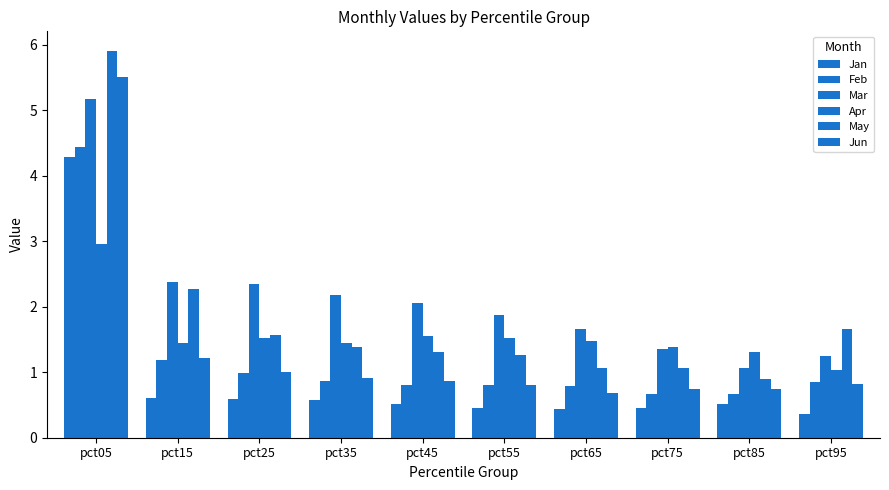

Reading left to right, transcribe all the data shown in this chart.

Jan: pct05=4.3	pct15=0.6	pct25=0.6	pct35=0.6	pct45=0.5	pct55=0.5	pct65=0.4	pct75=0.5	pct85=0.5	pct95=0.4
Feb: pct05=4.4	pct15=1.2	pct25=1.0	pct35=0.9	pct45=0.8	pct55=0.8	pct65=0.8	pct75=0.7	pct85=0.7	pct95=0.9
Mar: pct05=5.2	pct15=2.4	pct25=2.3	pct35=2.2	pct45=2.1	pct55=1.9	pct65=1.7	pct75=1.4	pct85=1.1	pct95=1.3
Apr: pct05=3.0	pct15=1.4	pct25=1.5	pct35=1.4	pct45=1.6	pct55=1.5	pct65=1.5	pct75=1.4	pct85=1.3	pct95=1.0
May: pct05=5.9	pct15=2.3	pct25=1.6	pct35=1.4	pct45=1.3	pct55=1.3	pct65=1.1	pct75=1.1	pct85=0.9	pct95=1.7
Jun: pct05=5.5	pct15=1.2	pct25=1.0	pct35=0.9	pct45=0.9	pct55=0.8	pct65=0.7	pct75=0.7	pct85=0.7	pct95=0.8